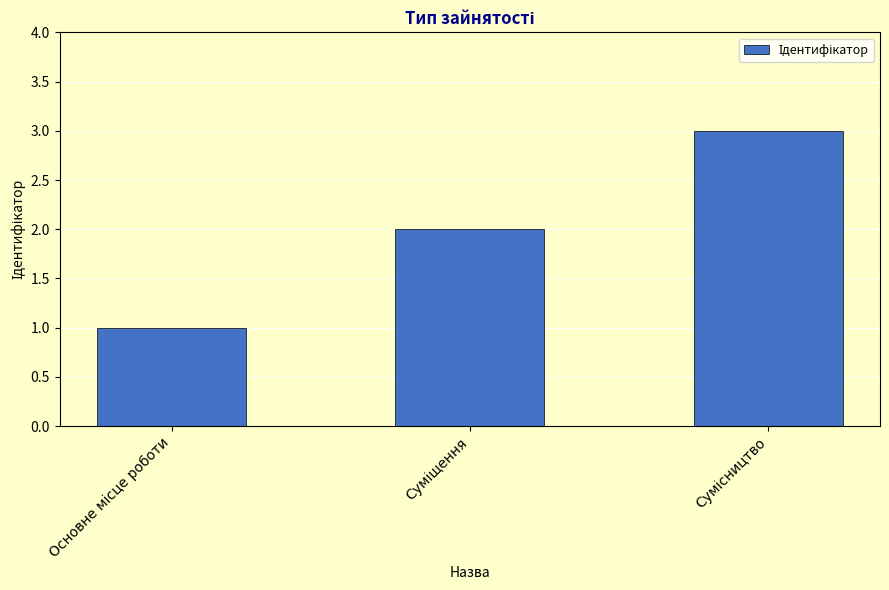

What is the maximum value shown in the chart?

3